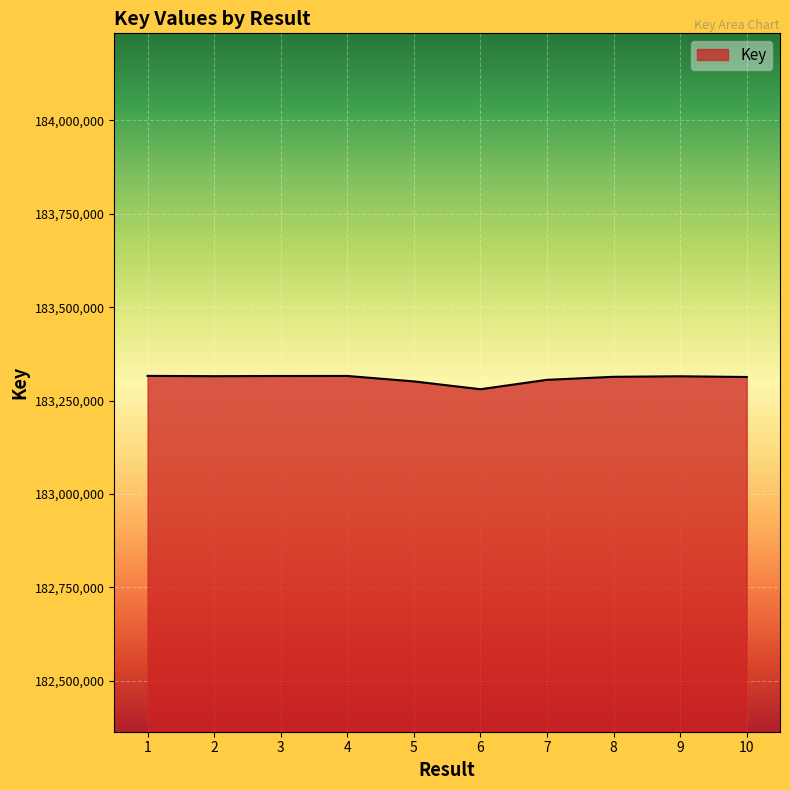

The chart shows a value of 183301344 at 5. True or false?

True